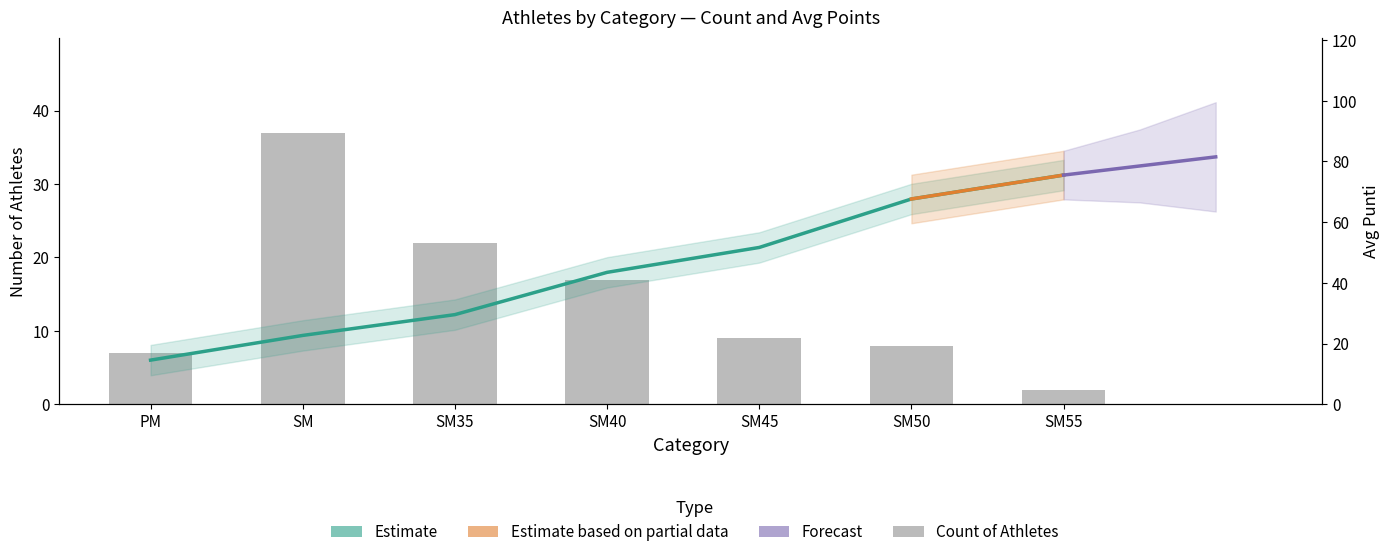

What is the label of the 2nd bar from the right?

SM50